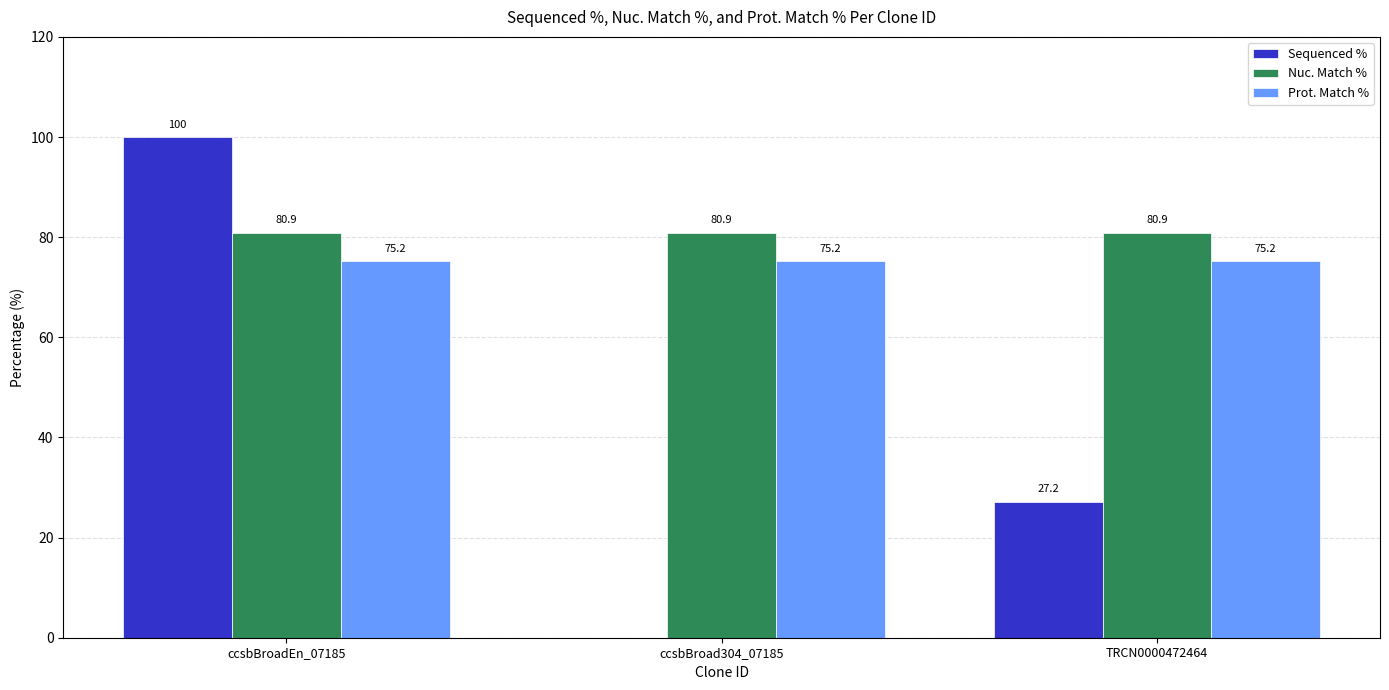

Which series has the largest total across all categories?

Nuc. Match %